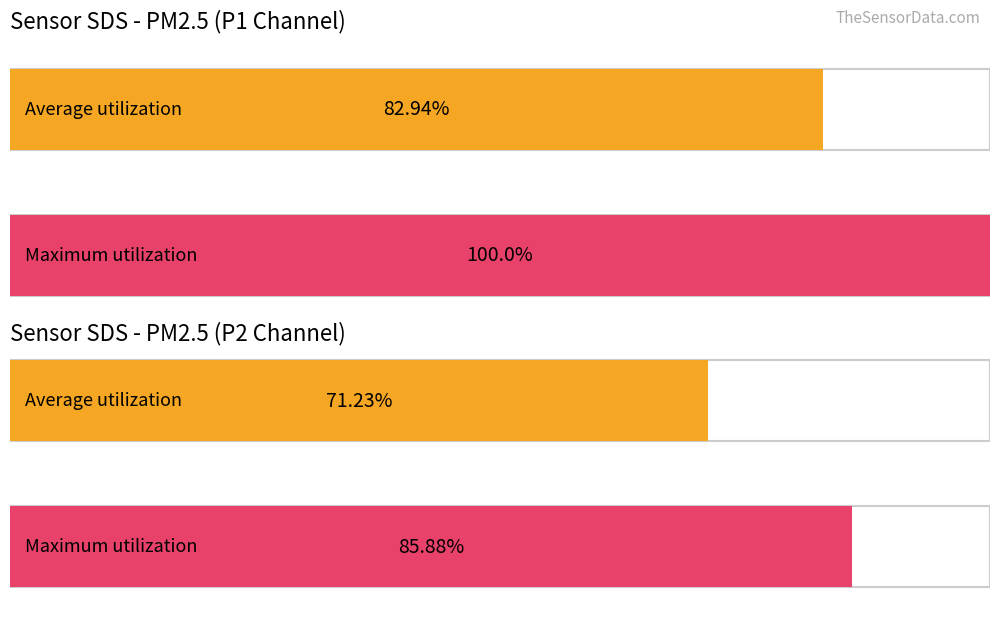

List the series in order of their overall mean, lowest first.

SDS_P2, SDS_P1